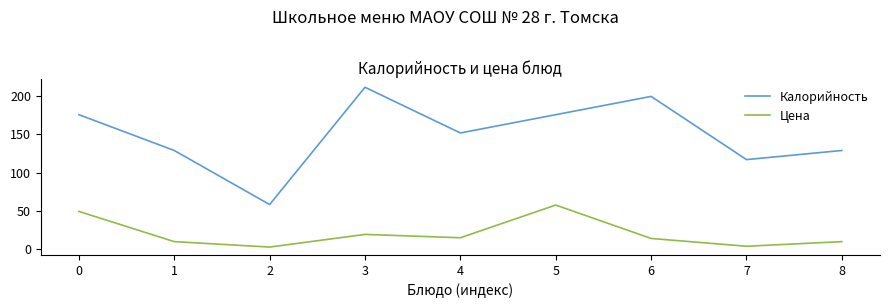

How many interior local valleys does the Калорийность series have?

3